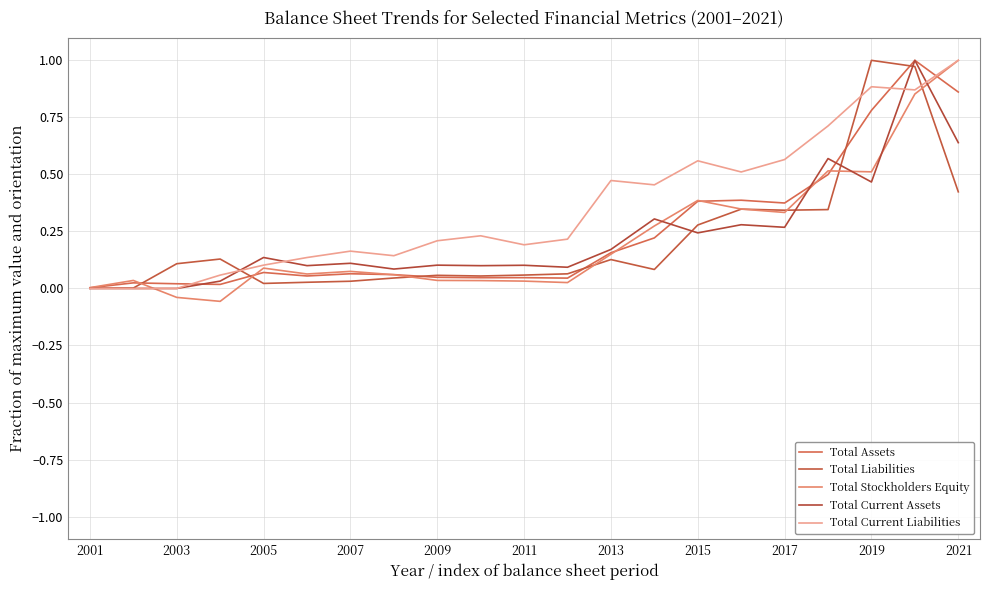

Does the chart have visible grid lines?

Yes